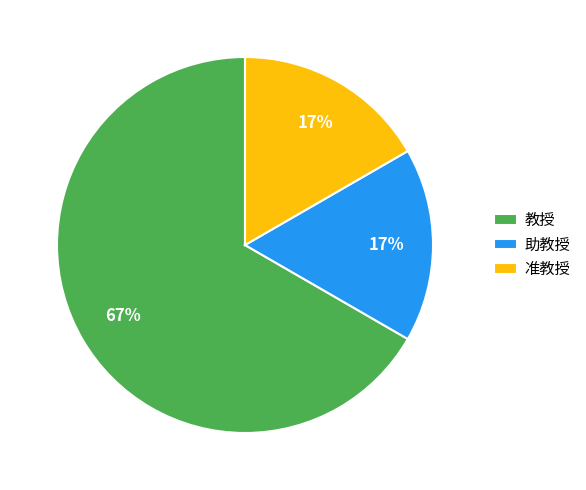

Is there any slice that represents more than half of the pie?

Yes